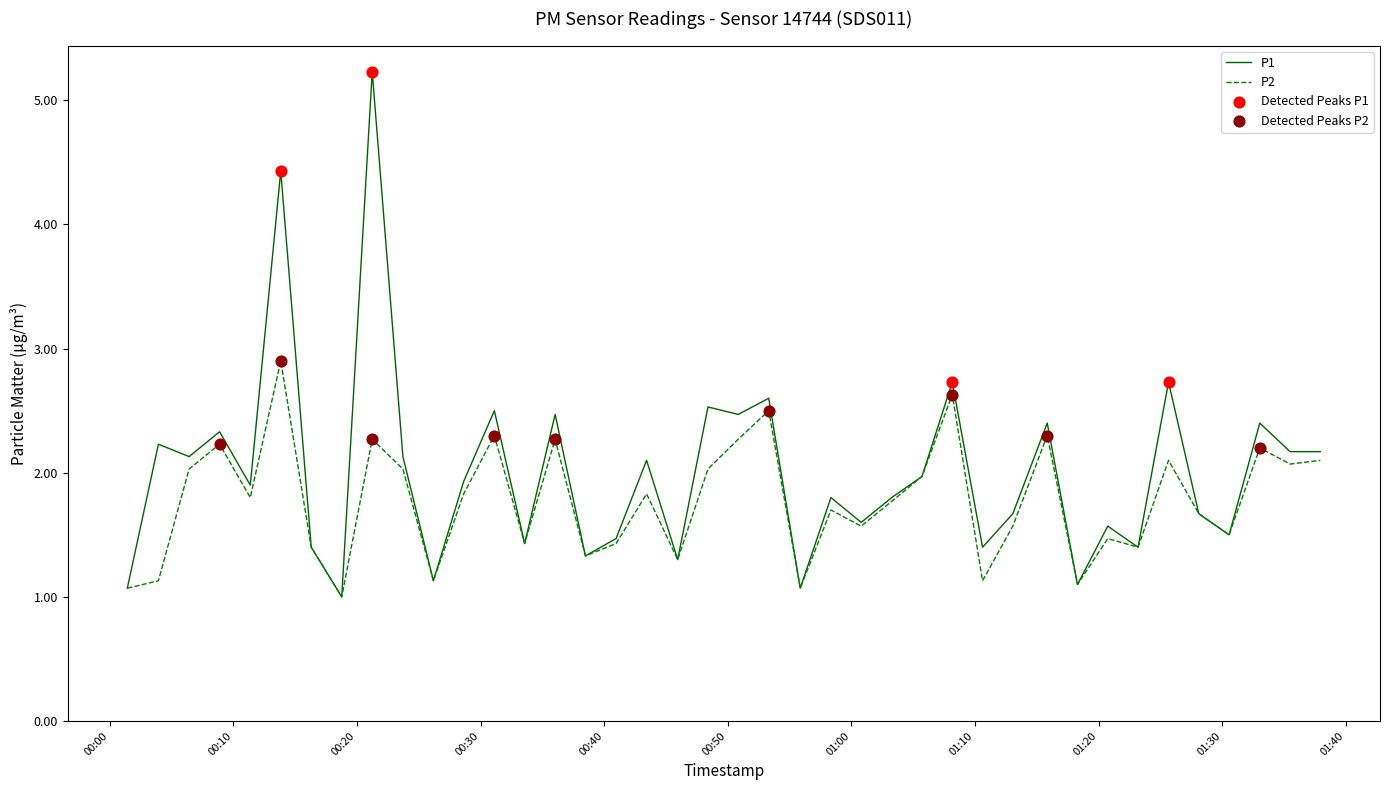

List the series in order of their overall mean, lowest first.

P2, P1